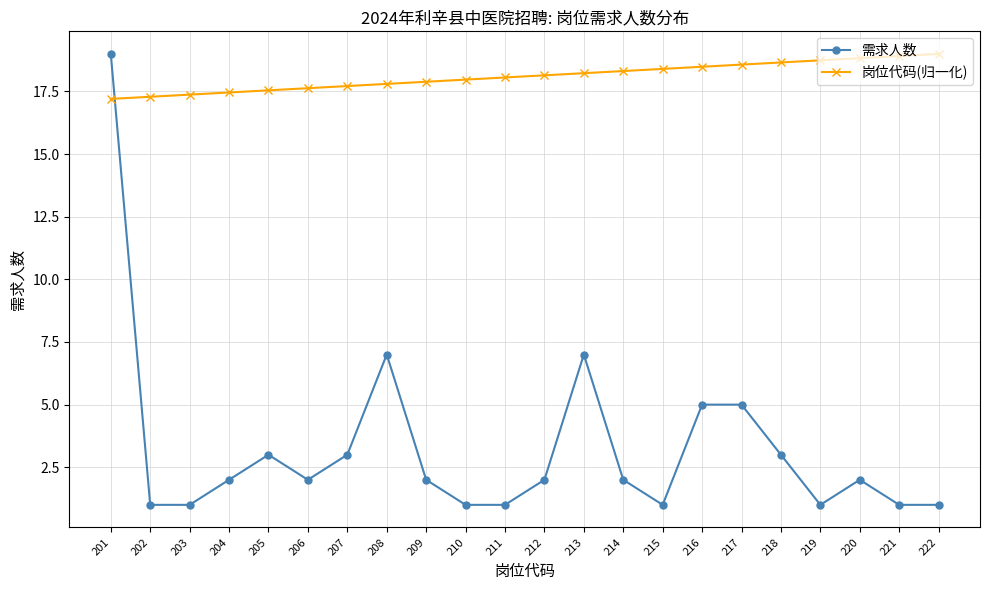

Which series changed the most between 205 and 219?

需求人数